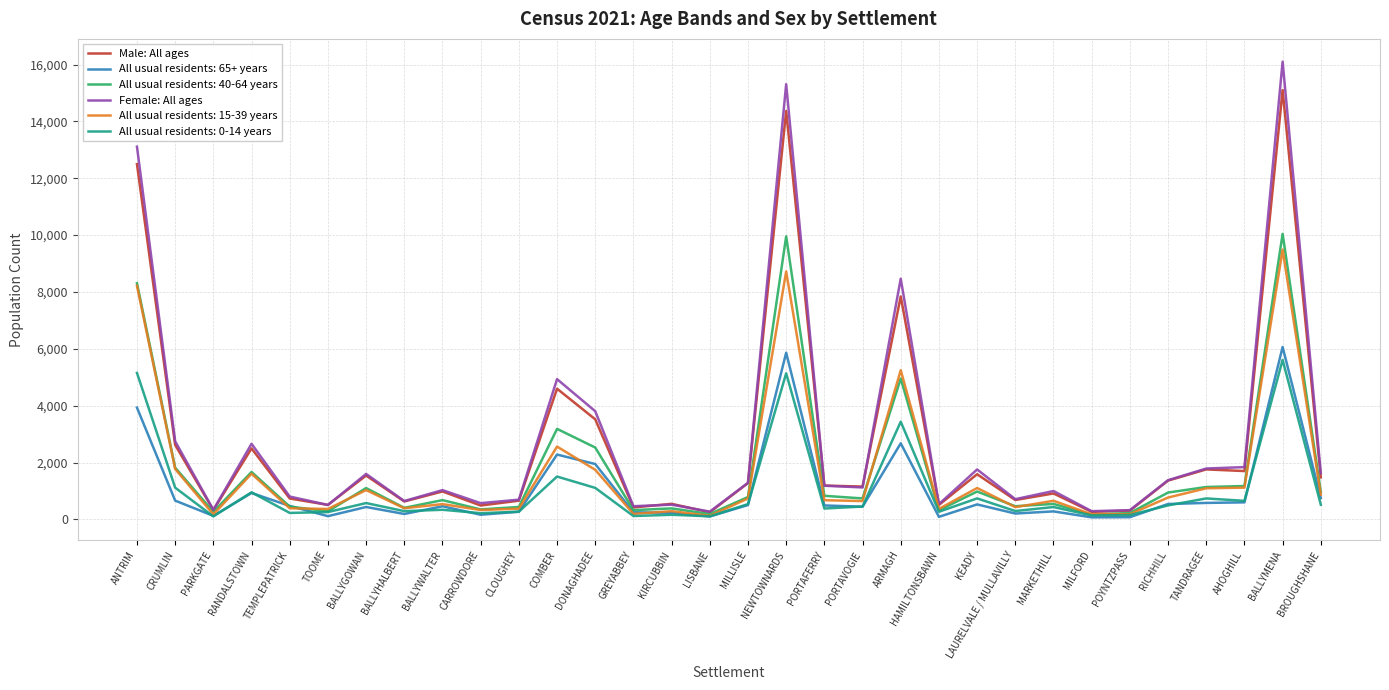

True or false: All usual residents: 65+ years has a value of 578 at TANDRAGEE.

True